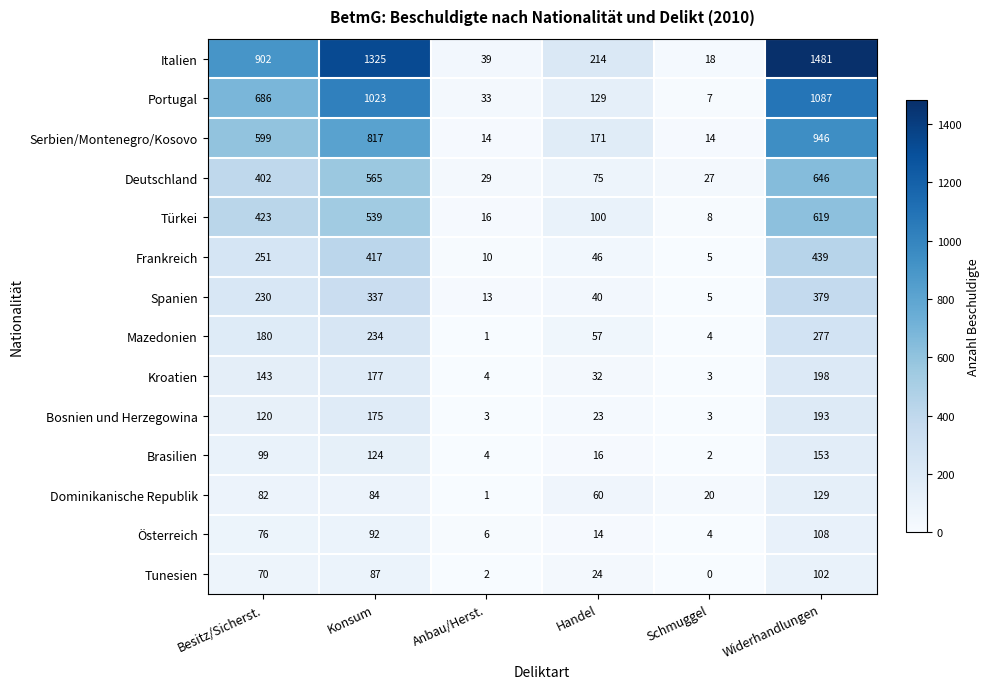

What is the maximum value for Spanien?

379